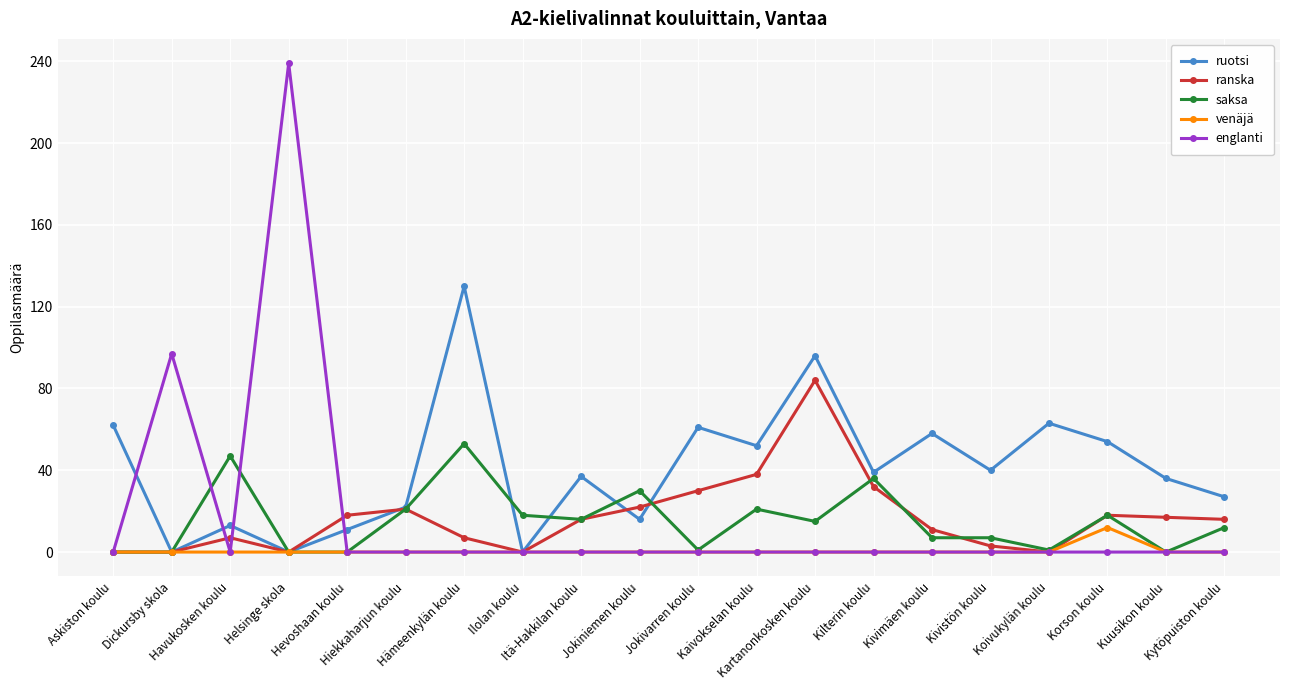

Read the ruotsi value at Kartanonkosken koulu.

96